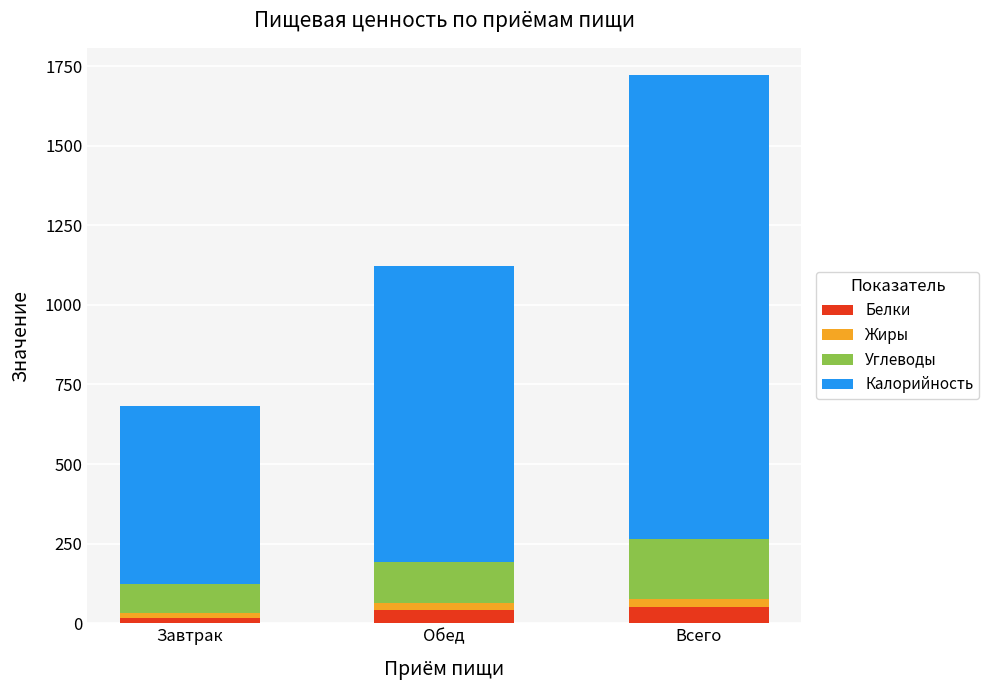

What position from the right is Обед?

2